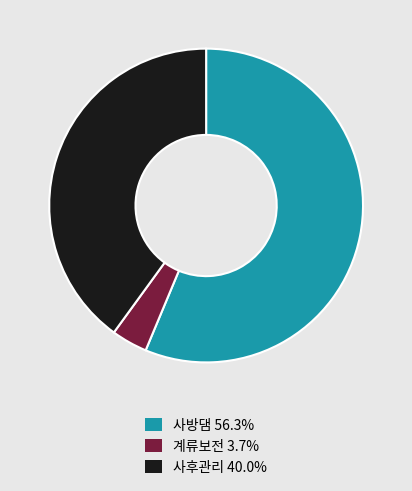

Which has a higher value, 사방댐 or 사후관리?

사방댐